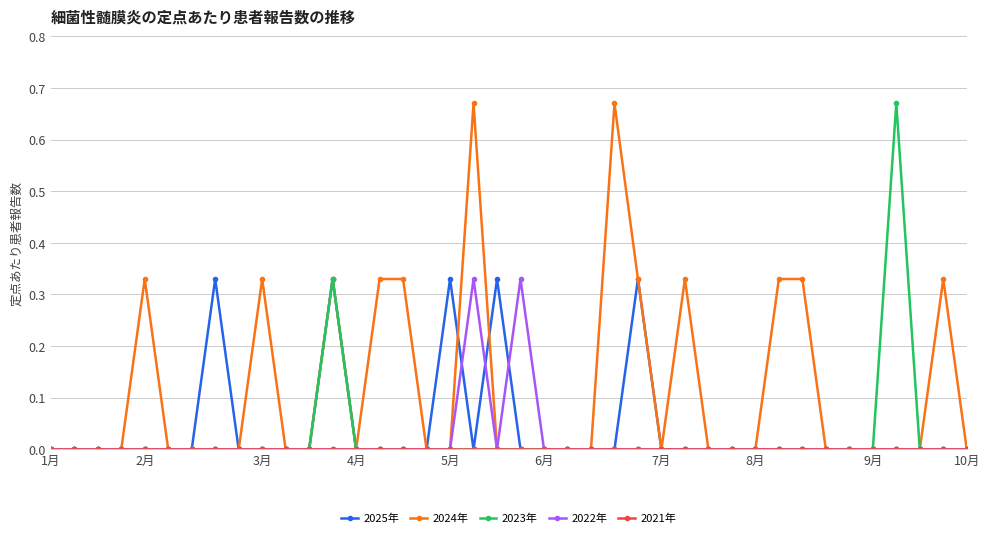

True or false: 2025年 has more than 2 points higher than both neighbors.

True